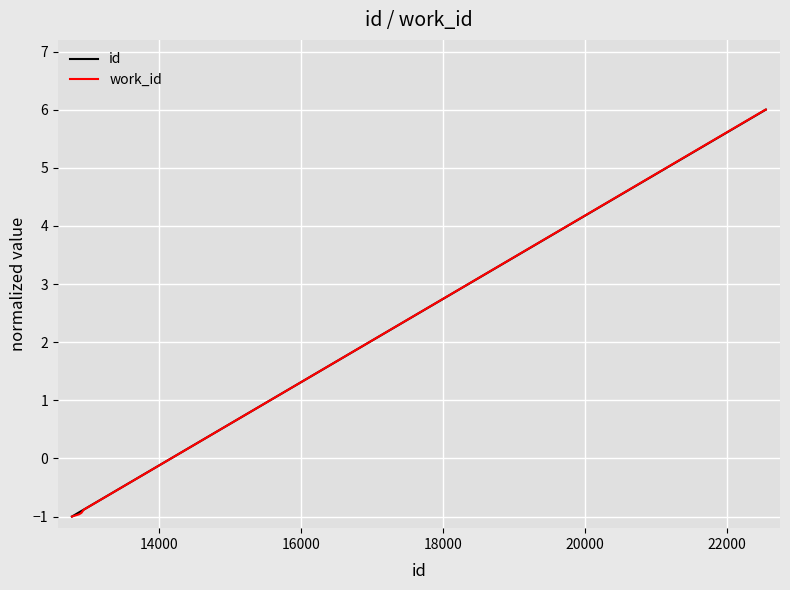

Does the chart display data point markers on the line(s)?

No